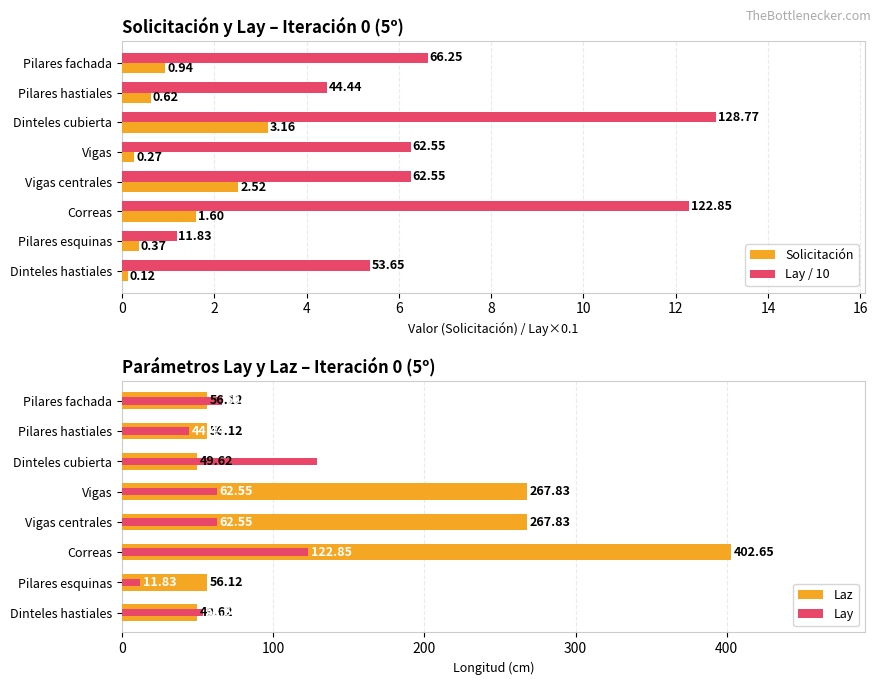

Is the value of Solicitación at Dinteles cubierta greater than the value of Lay / 10 at Pilares esquinas?

Yes